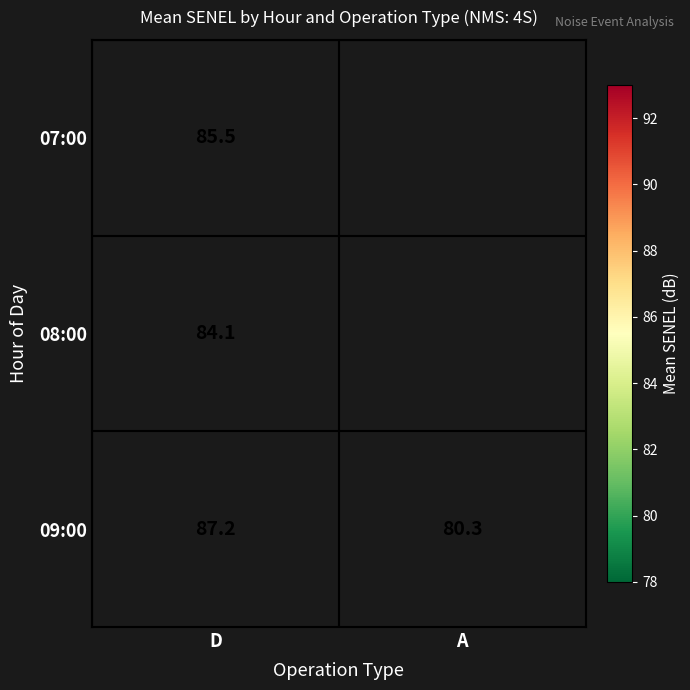

The value of 07:00 at D is 19.1. True or false?

False